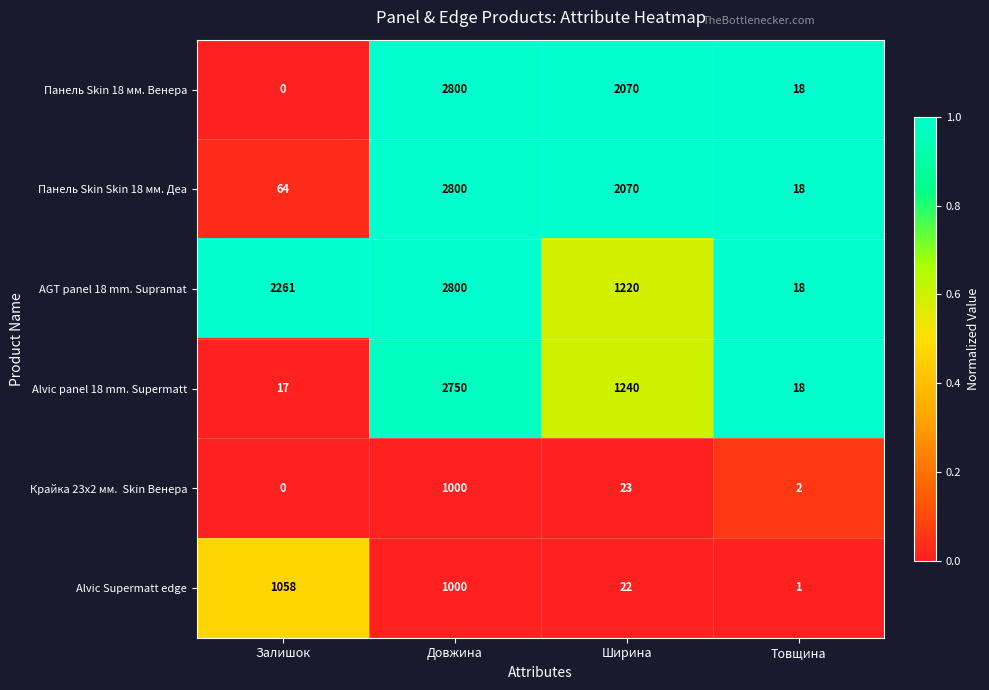

Is it true that Панель Skin Skin 18 мм. Деа equals 30 at Товщина?

False